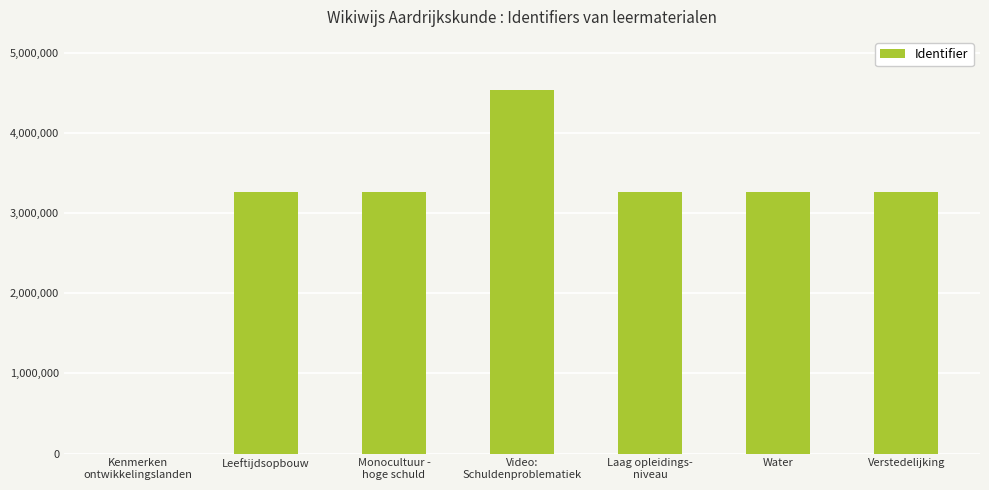

What is the sum of all values?

20851171